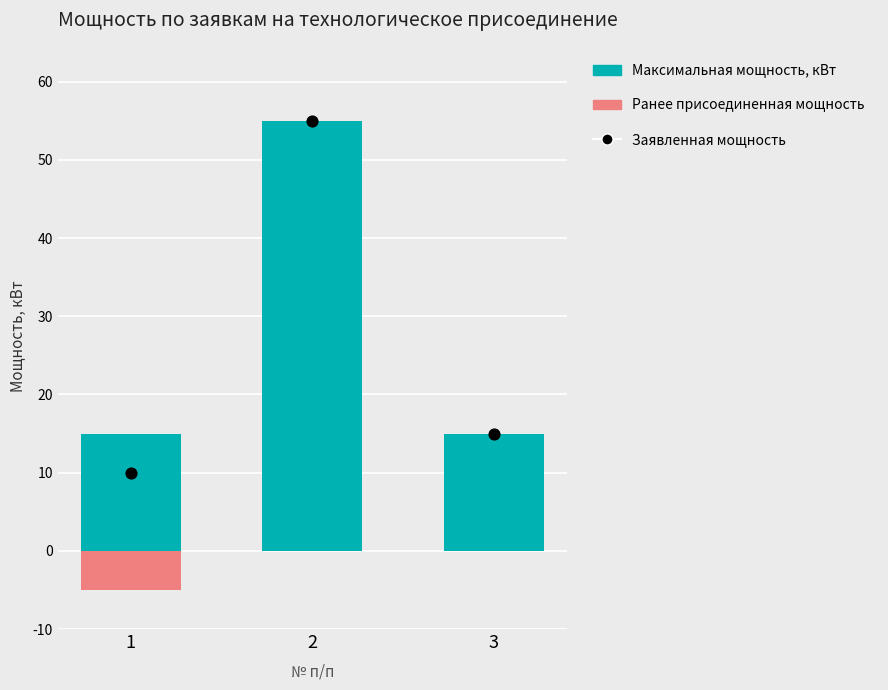

At how many categories does at least one series exceed 30?

1